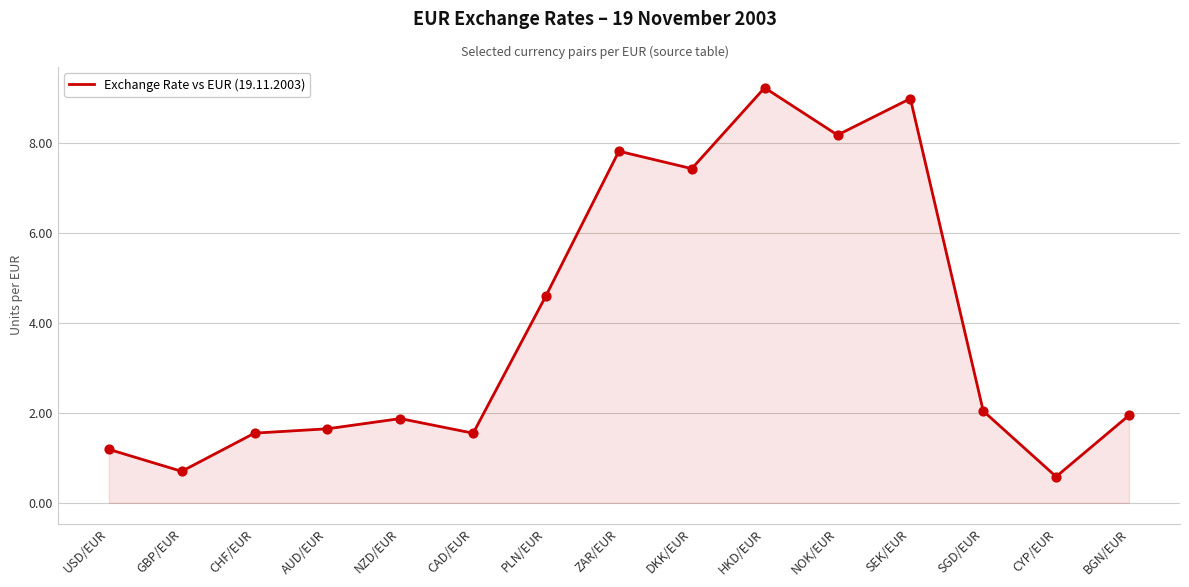

Between ZAR/EUR and BGN/EUR, which is larger?

ZAR/EUR